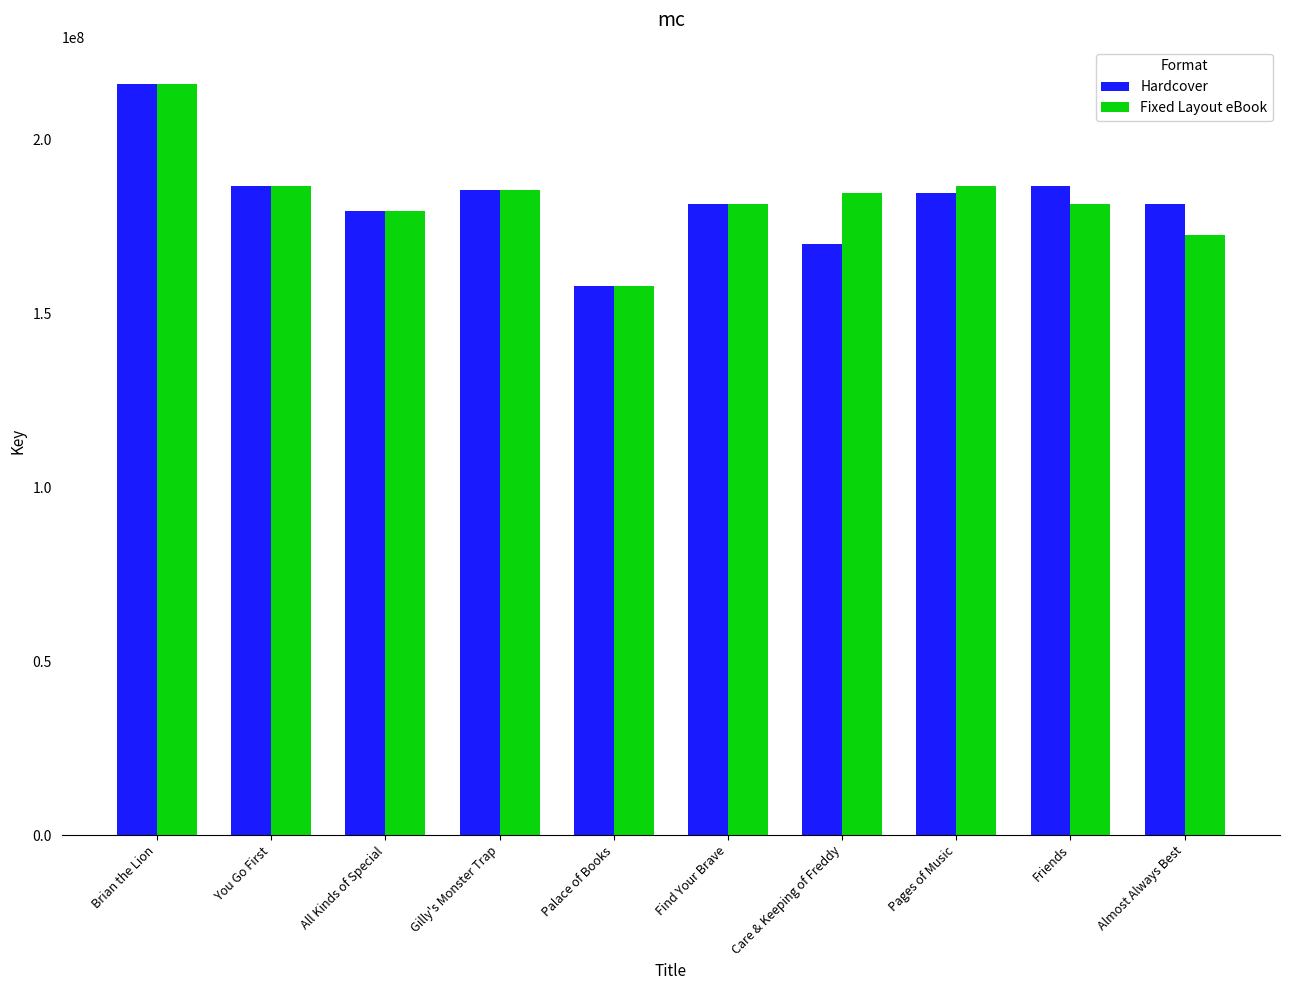

Is the value of Fixed Layout eBook at Almost Always Best greater than the value of Hardcover at Friends?

No